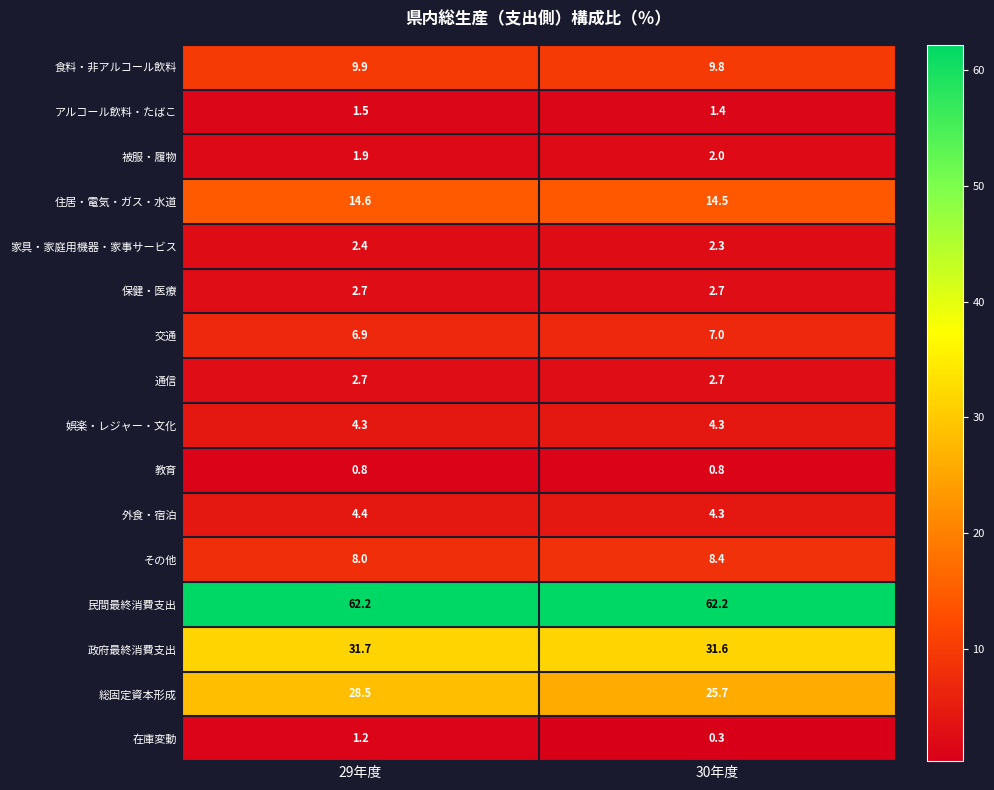

How many data points does each series have?

2